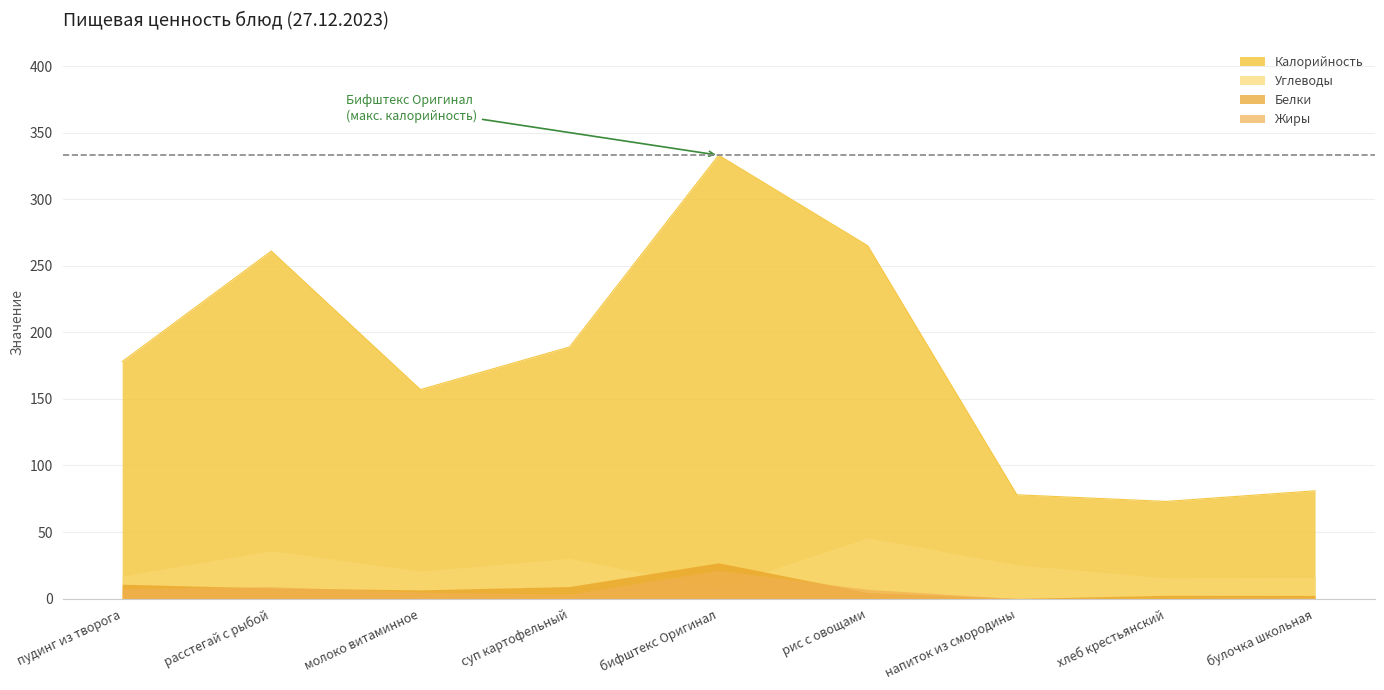

Does the chart have visible grid lines?

Yes